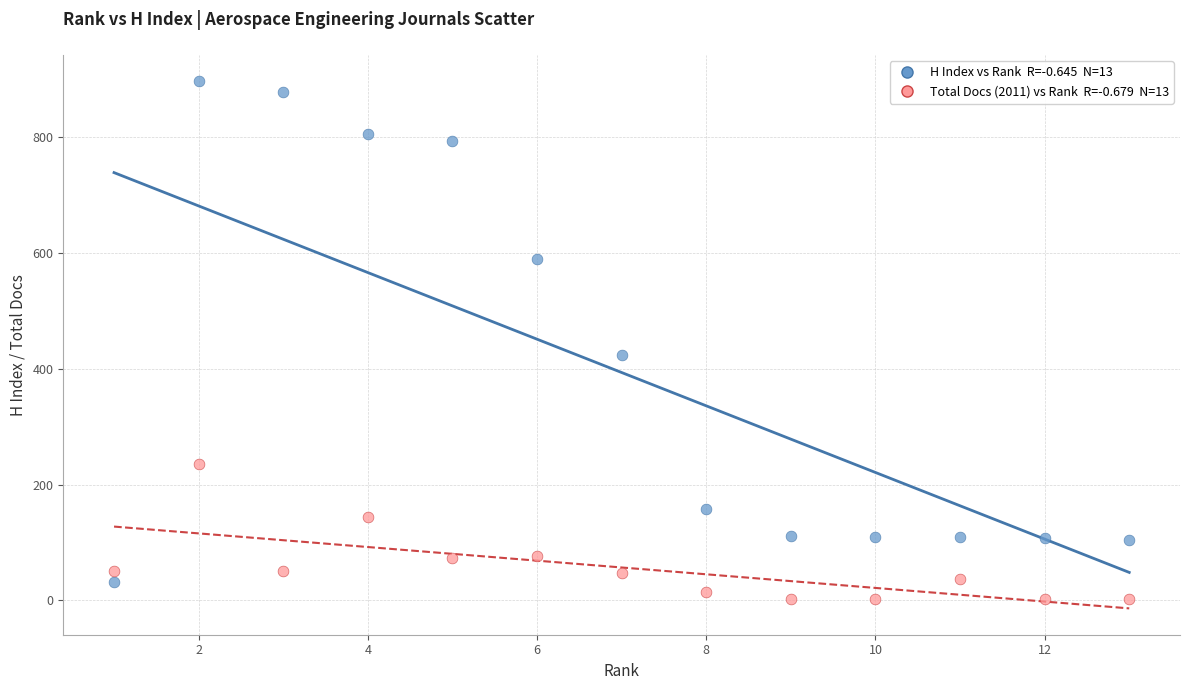

Across all series, what Y value is closest to 449?

423